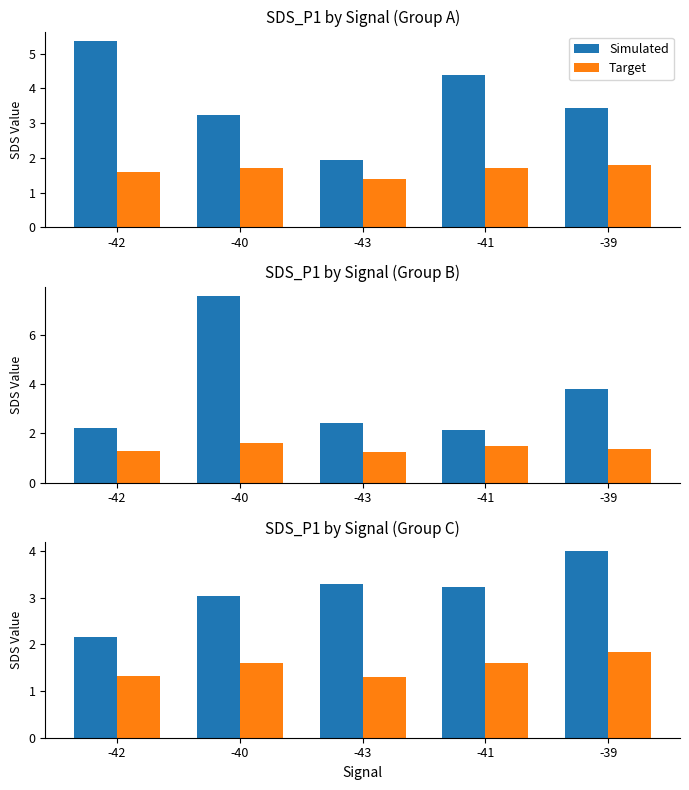

What is the label of the 4th bar from the right?

-40